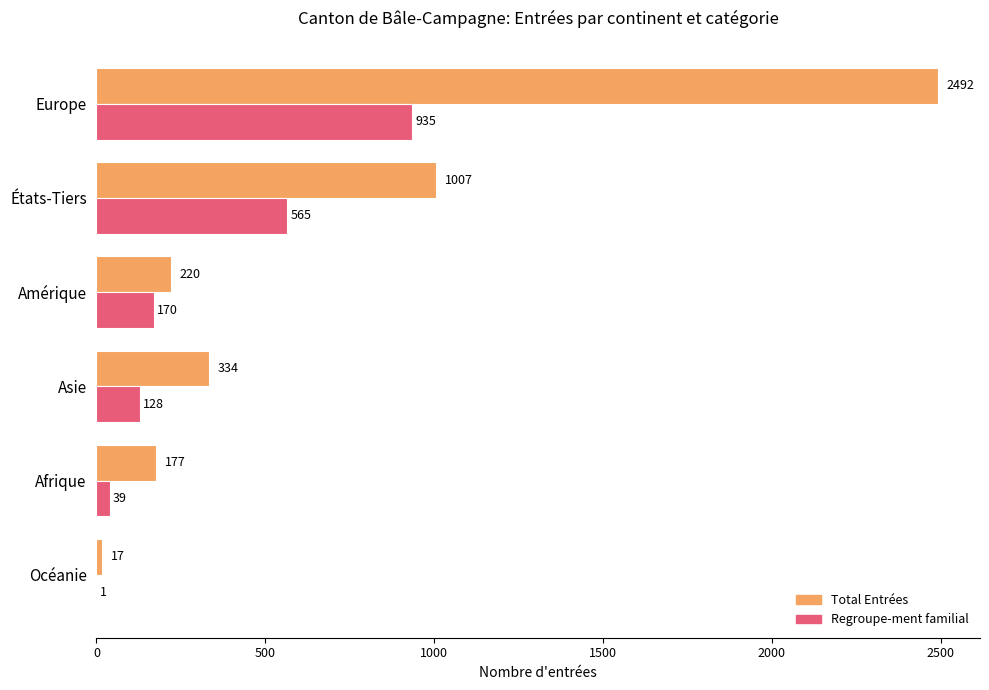

What is the total value across all series at Afrique?

216